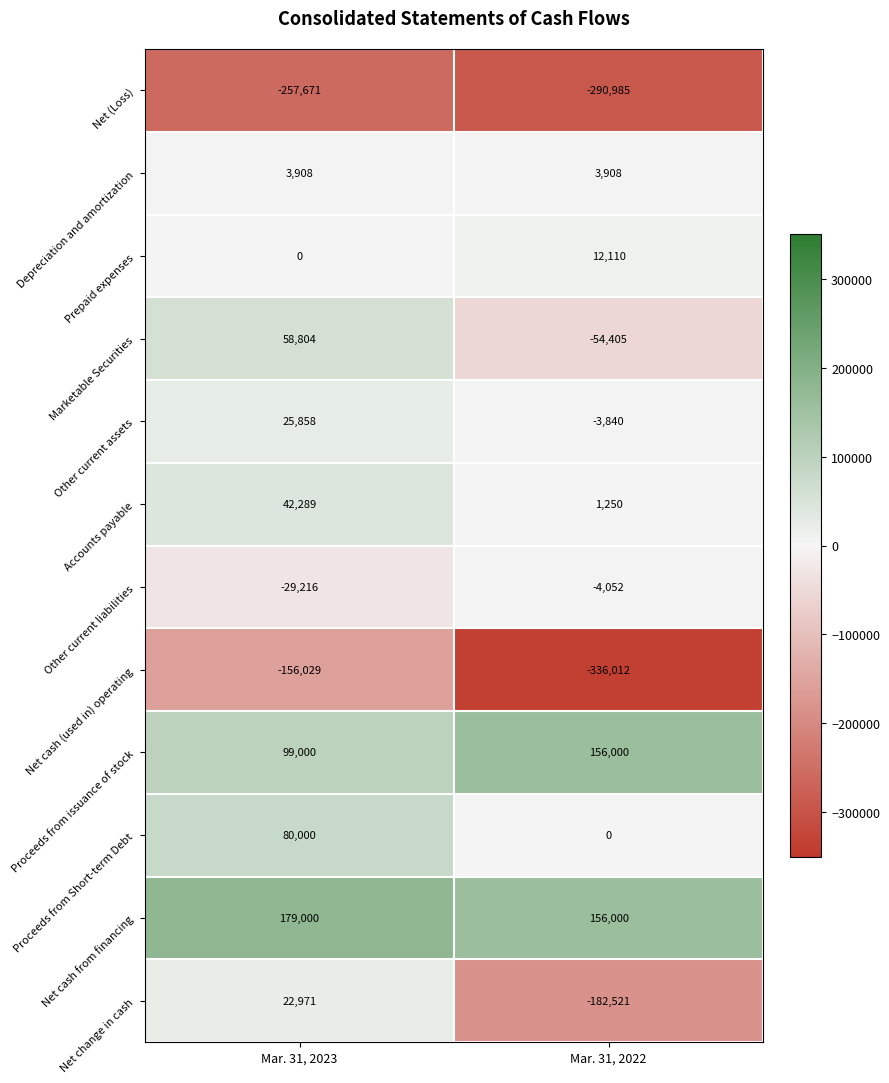

Which label corresponds to the smallest value in the chart?

Mar. 31, 2022